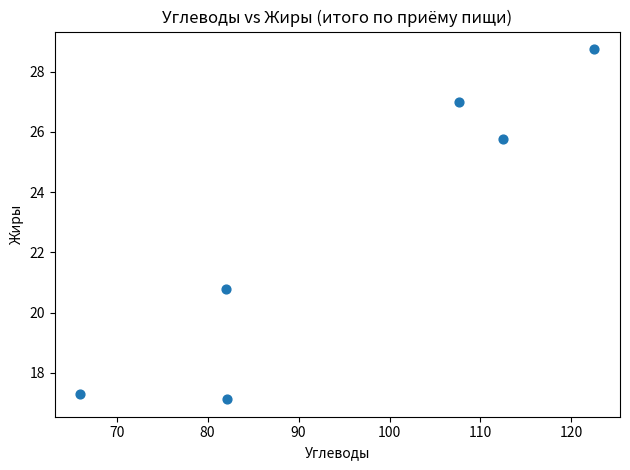

What Y value in the scatter plot is closest to 22?

20.8